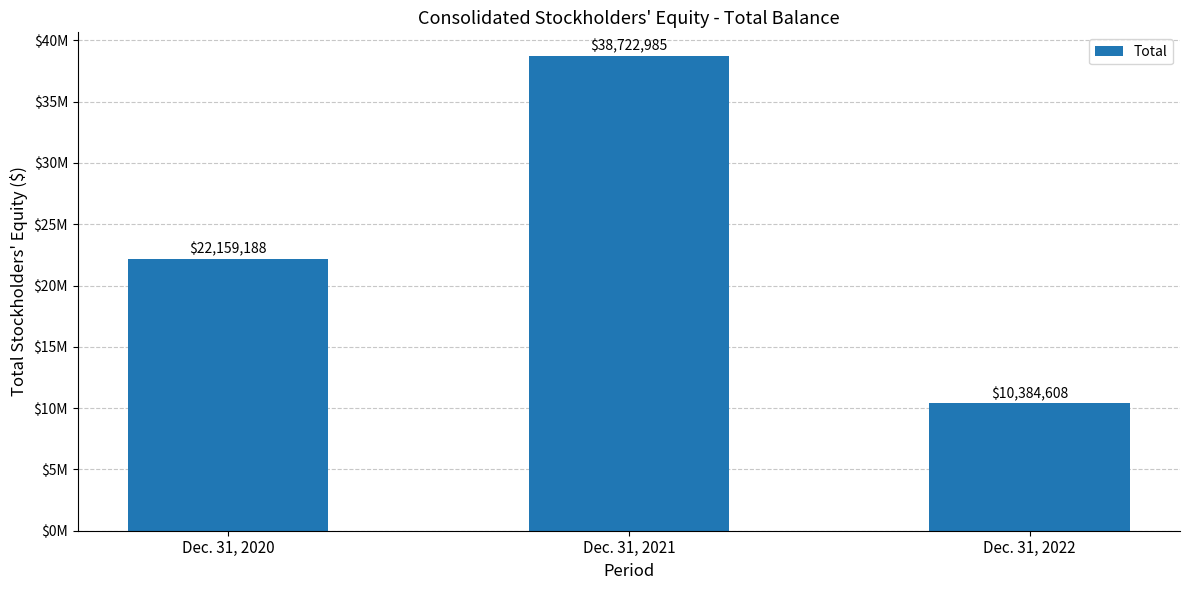

Which label corresponds to the largest value in the chart?

Dec. 31, 2021